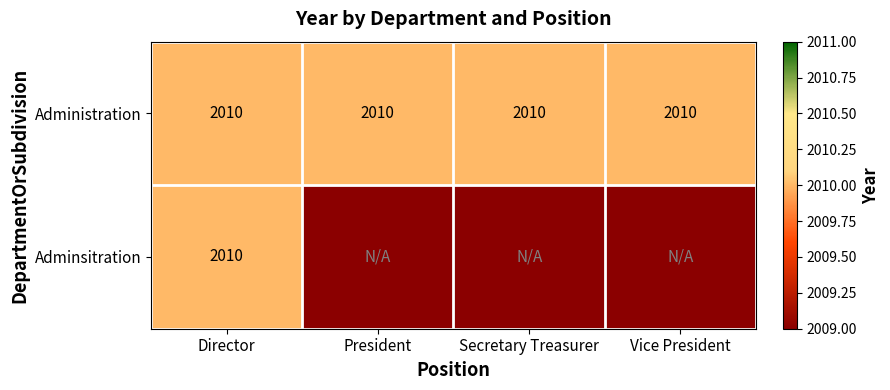

True or false: Administration has a value of 1365 at Director.

False